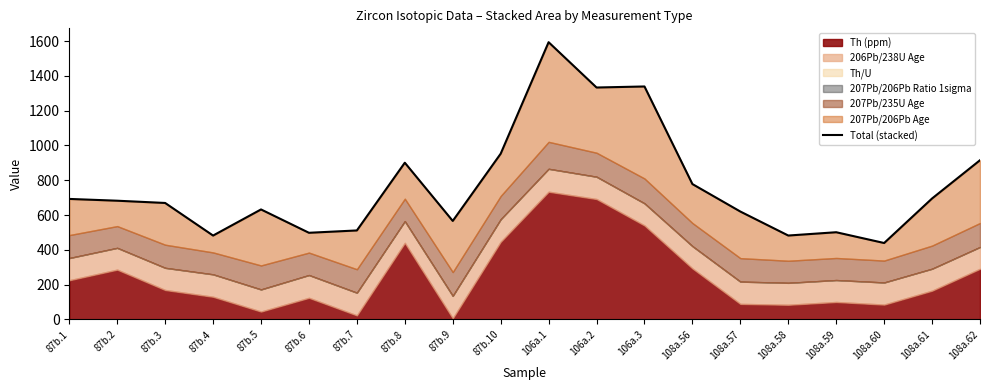

The value at 87b.2 is 682.3. True or false?

True